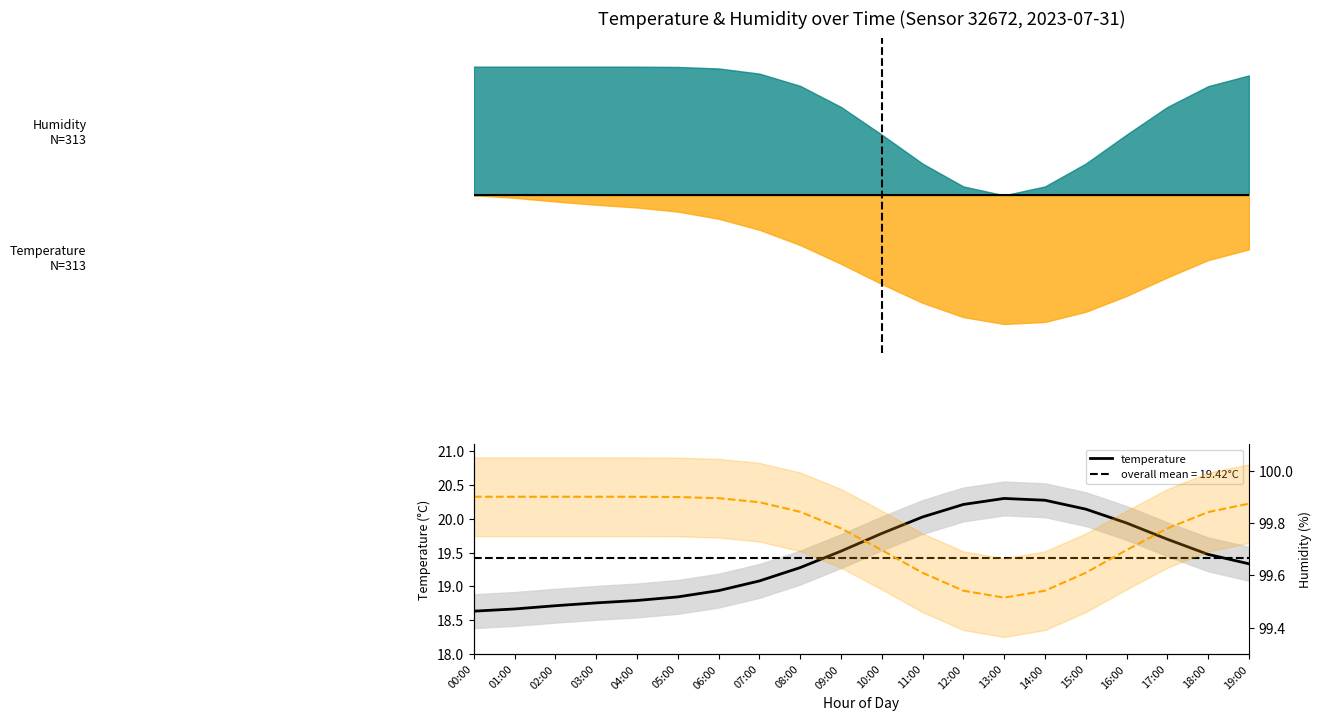

What is the label of the 10th point from the left?

09:00